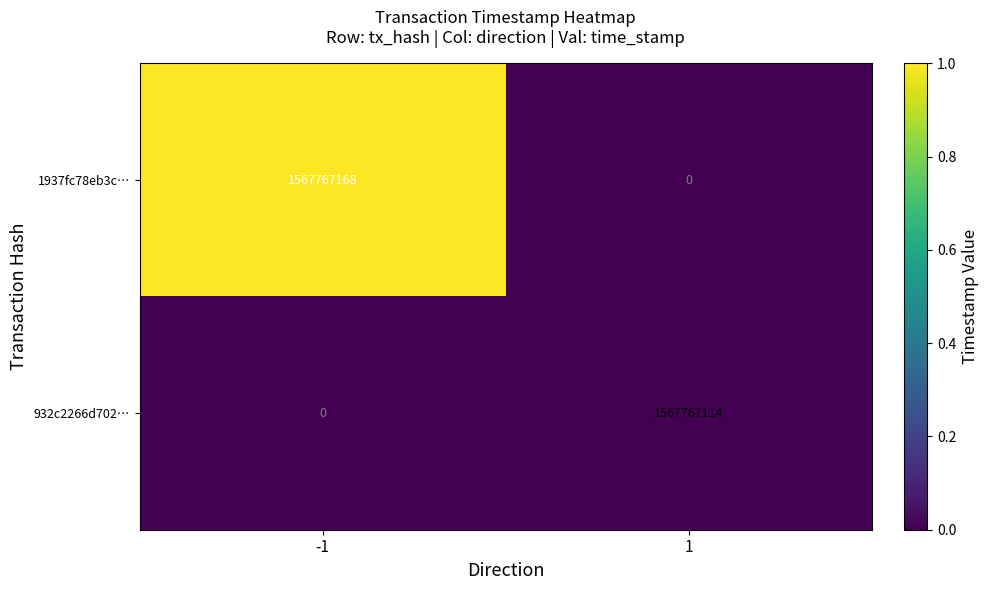

True or false: 1937fc78eb3c… has a value of 1567767168 at -1.

True